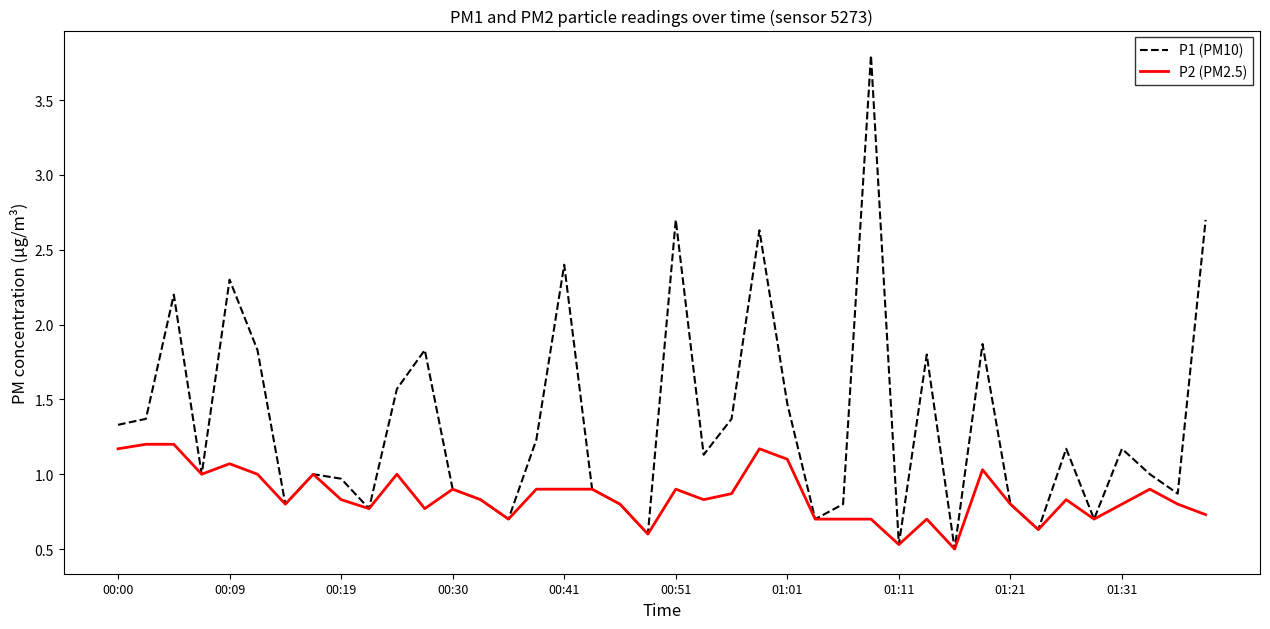

List the series in order of their overall mean, lowest first.

P2 (PM2.5), P1 (PM10)